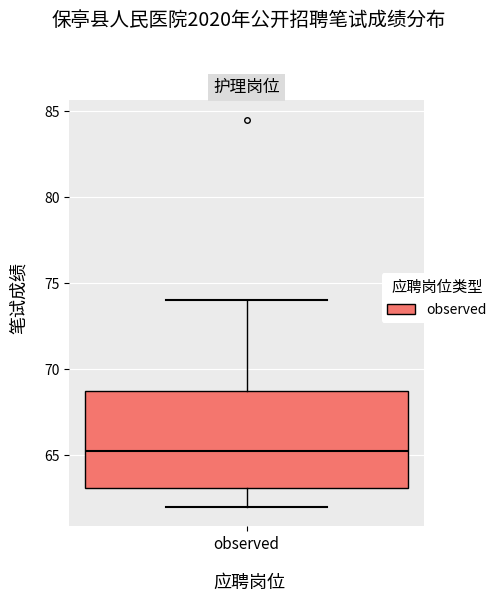

Read this box plot against the y-axis: the position of the median line, the range covered by the box, and the ends of both whiskers. The values are not printed on the chart, so give them approximately, as read against the axis.

median 65.5, box 63.0 to 69.0, whiskers 62.0 to 74.0